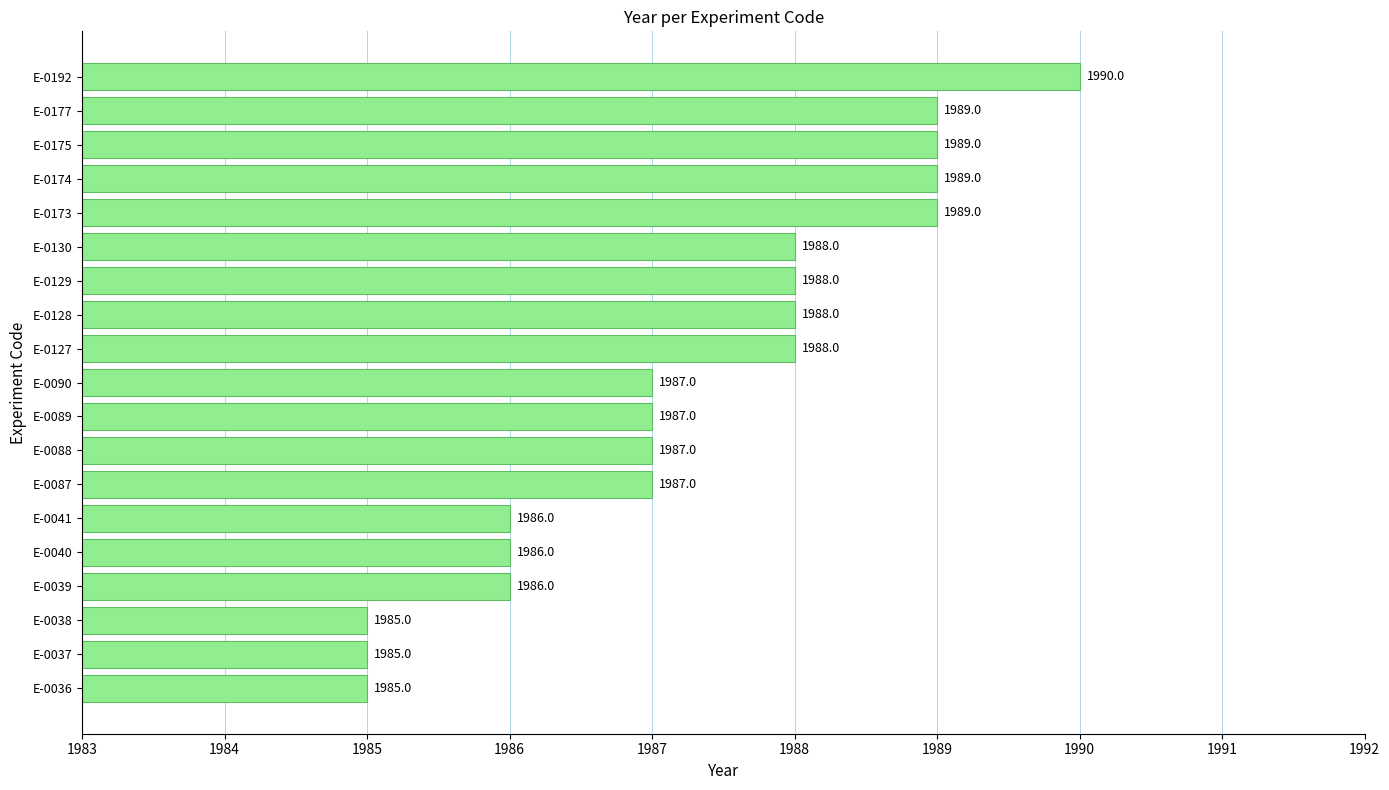

At which category does the chart reach its peak across all series?

E-0192